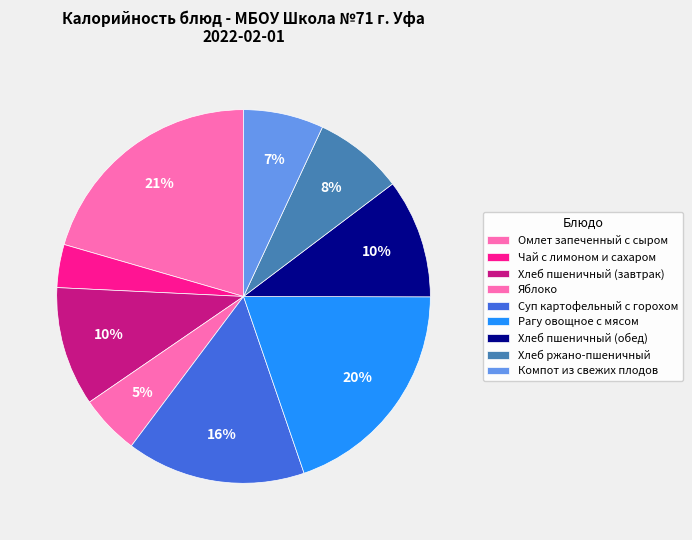

How many slices are in this pie chart?

9